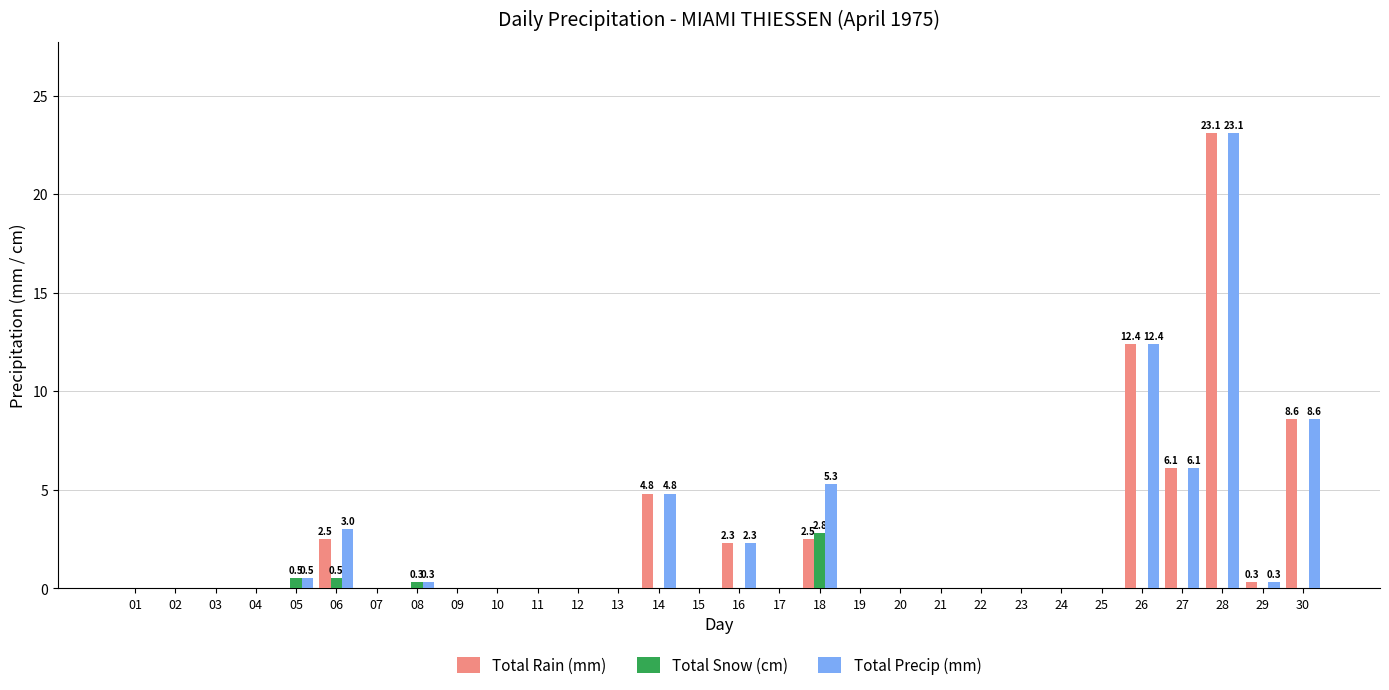

Is the value of Total Rain (mm) at 06 greater than the value of Total Precip (mm) at 18?

No